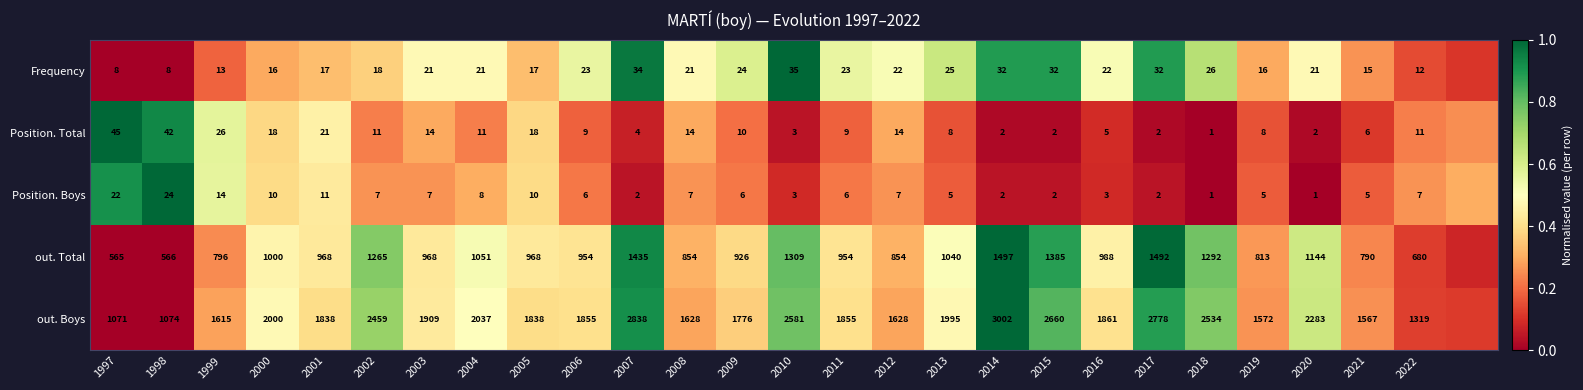

At 2004, list the series in order from smallest to largest.

Position. Boys, Position. Total, Frequency, out. Total, out. Boys